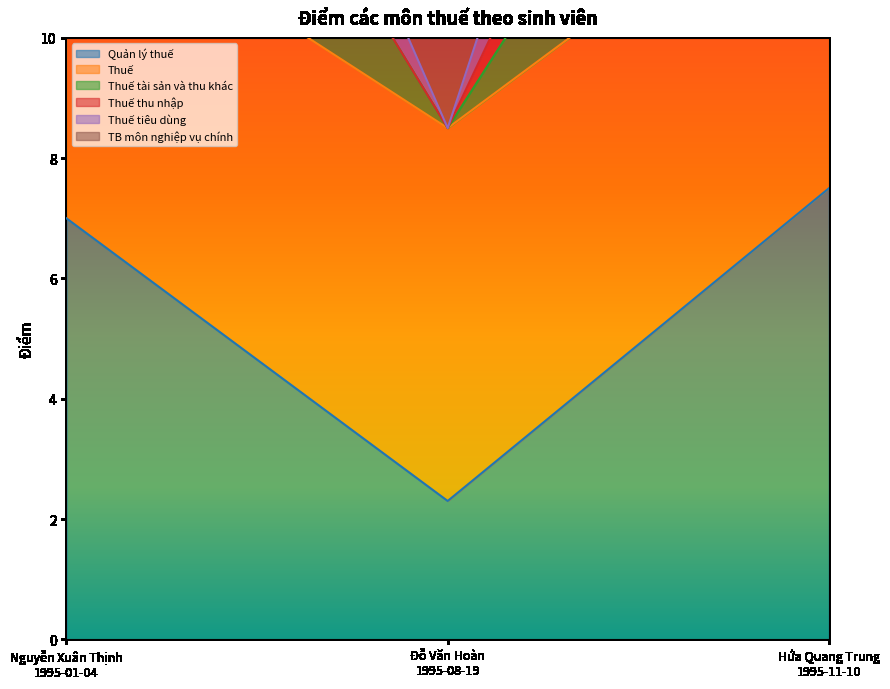

Read the Thuế tiêu dùng value at Đỗ Văn Hoàn
1995-08-19.

8.5